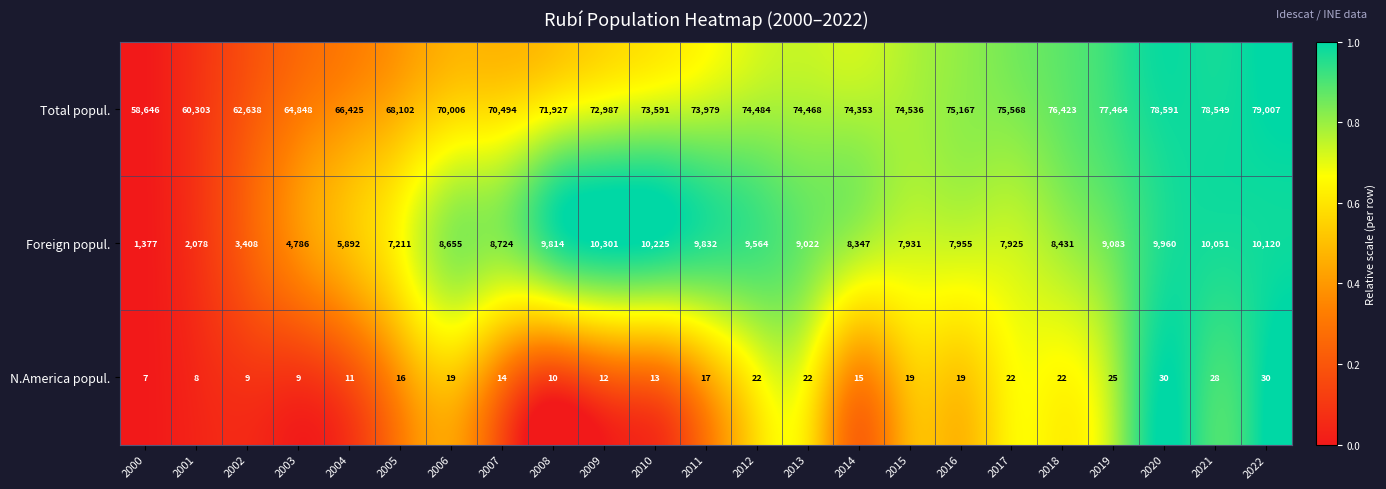

At 2003, list the series in order from smallest to largest.

N.America popul., Foreign popul., Total popul.